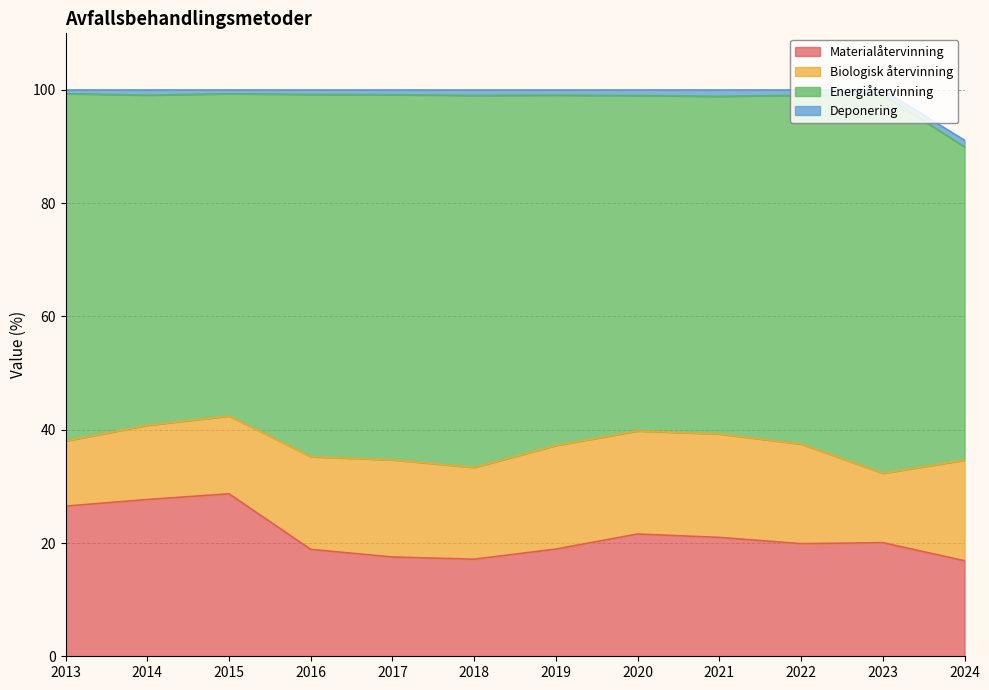

At which category is the sum across all series the highest?

2022